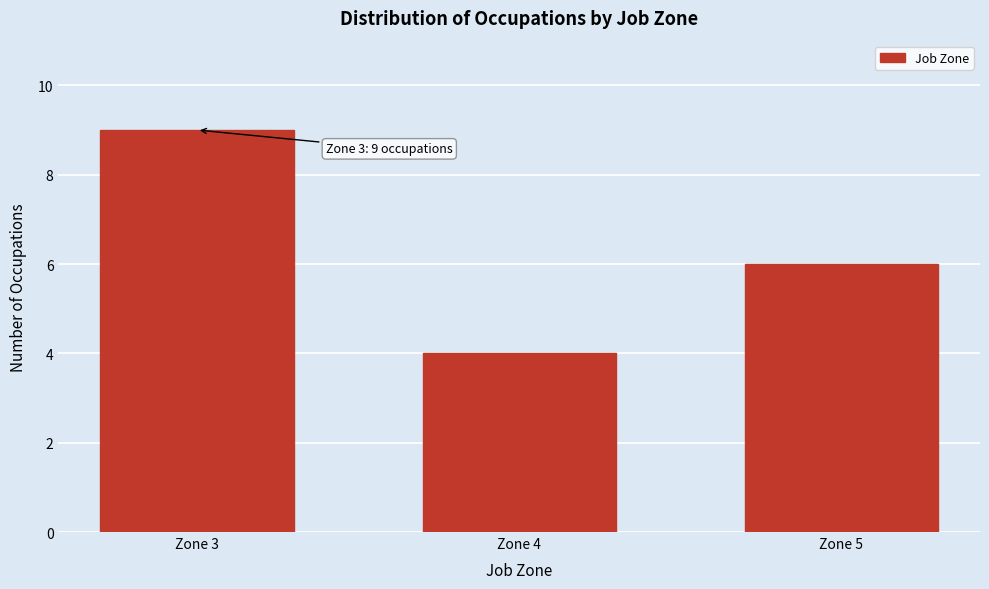

Reading left to right, what are all the values shown in this chart?

9	4	6